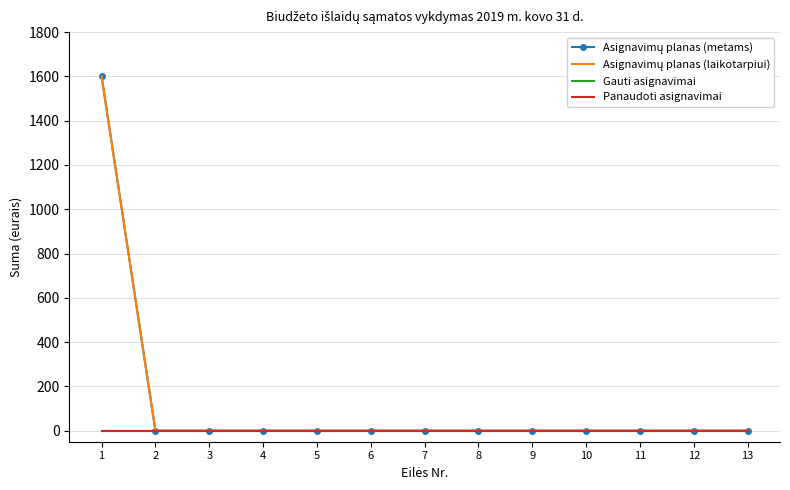

How many positive values does the Asignavimų planas (metams) series have?

1